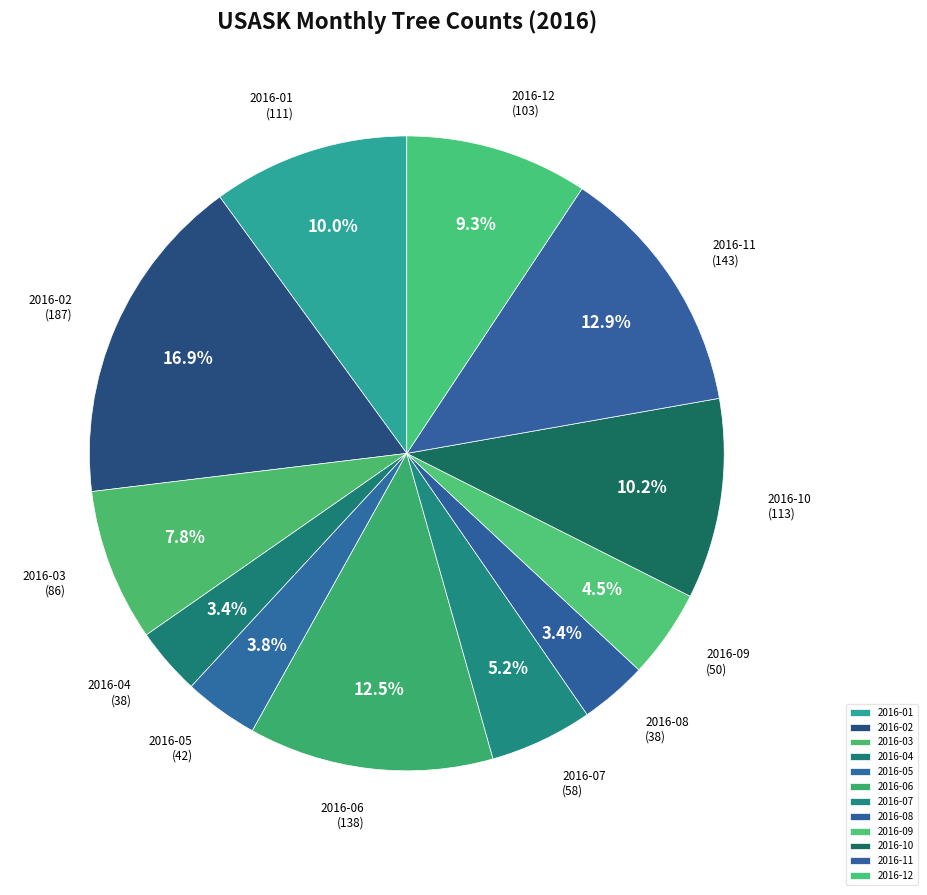

What is the largest slice in the pie chart?

2016-02